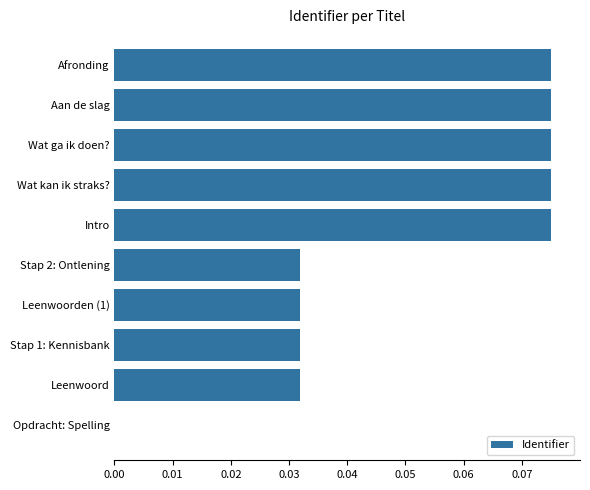

What is the sum of all values?

0.5